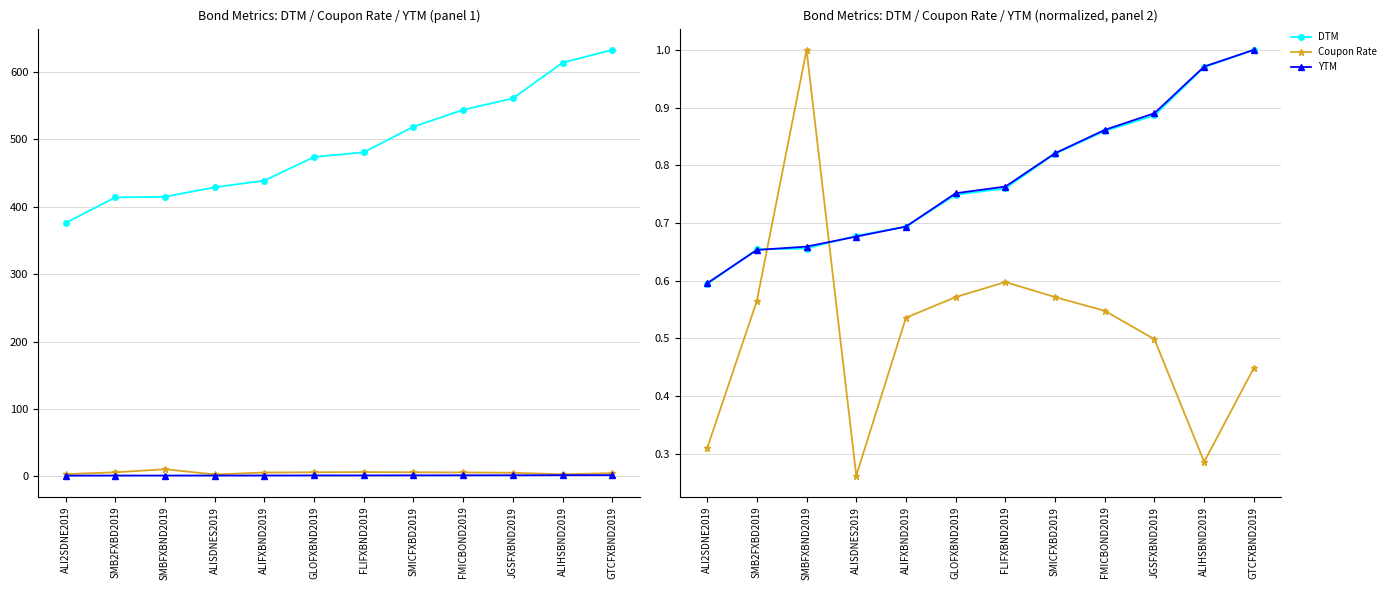

What is the label of the 8th point from the left?

SMICFXBD2019